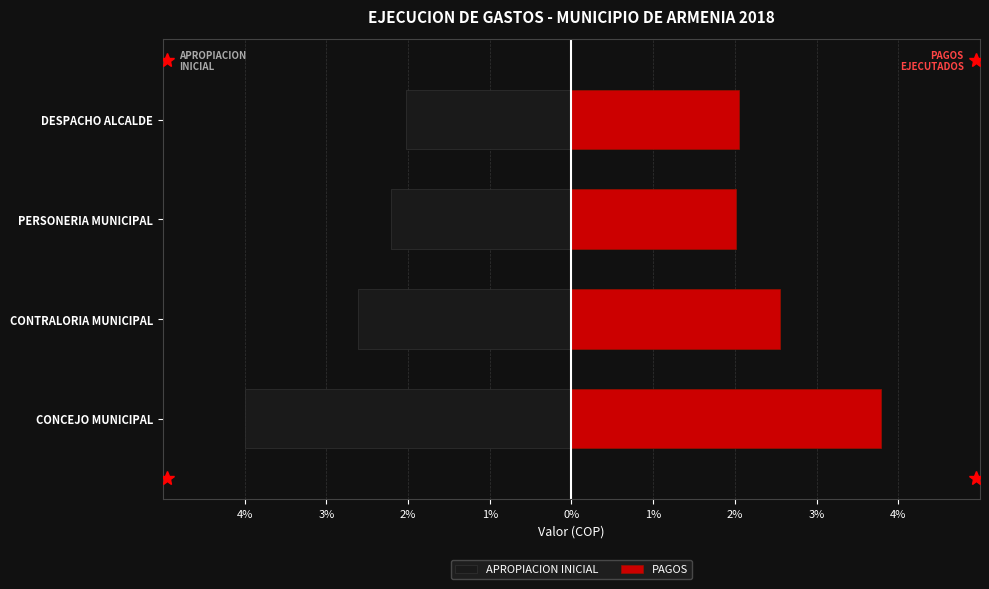

How many distinct data groups are displayed?

2